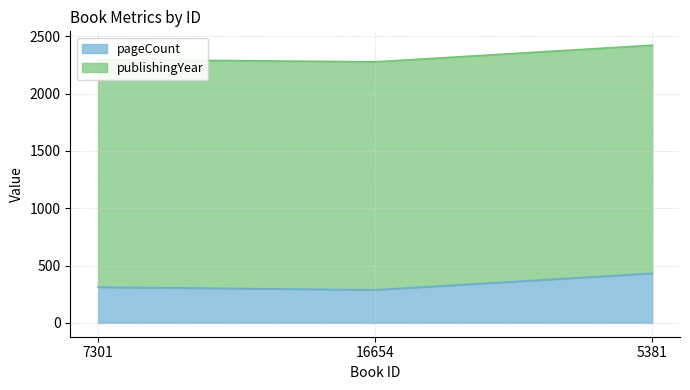

Between 5381 and 16654, which is larger?

5381